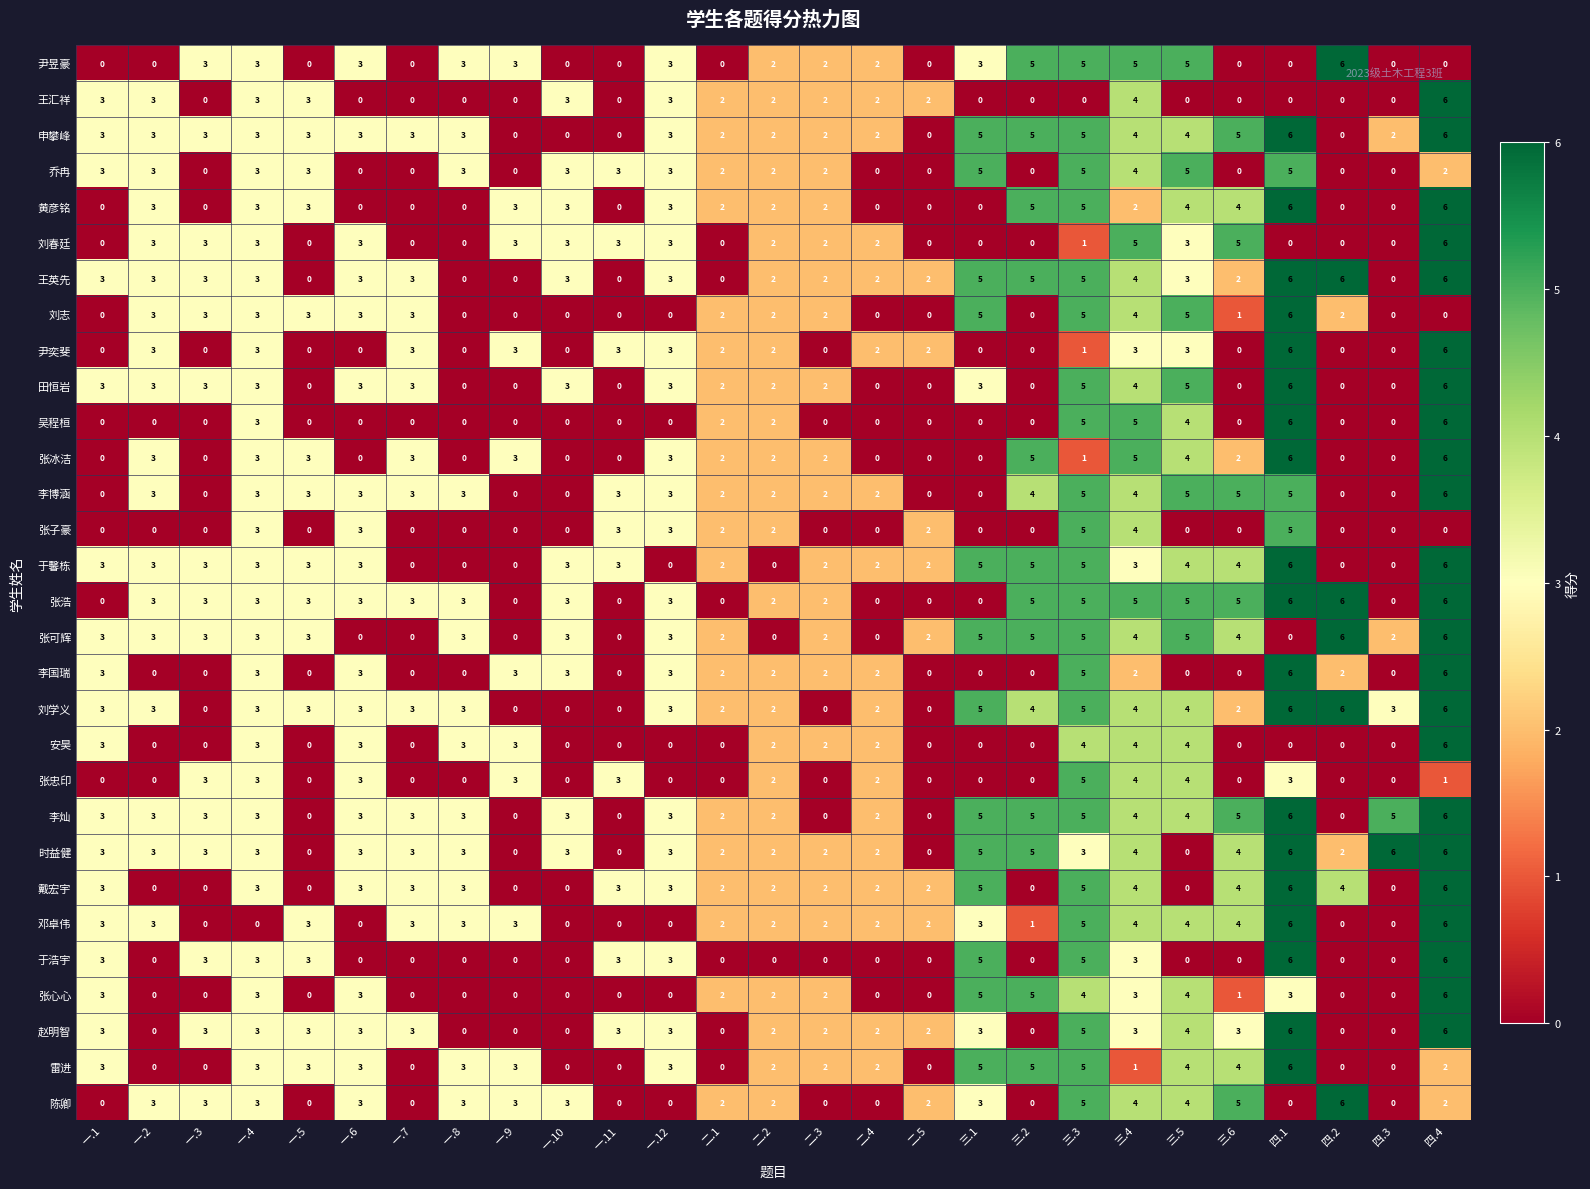

How many values in 李国瑞 are above zero?

15